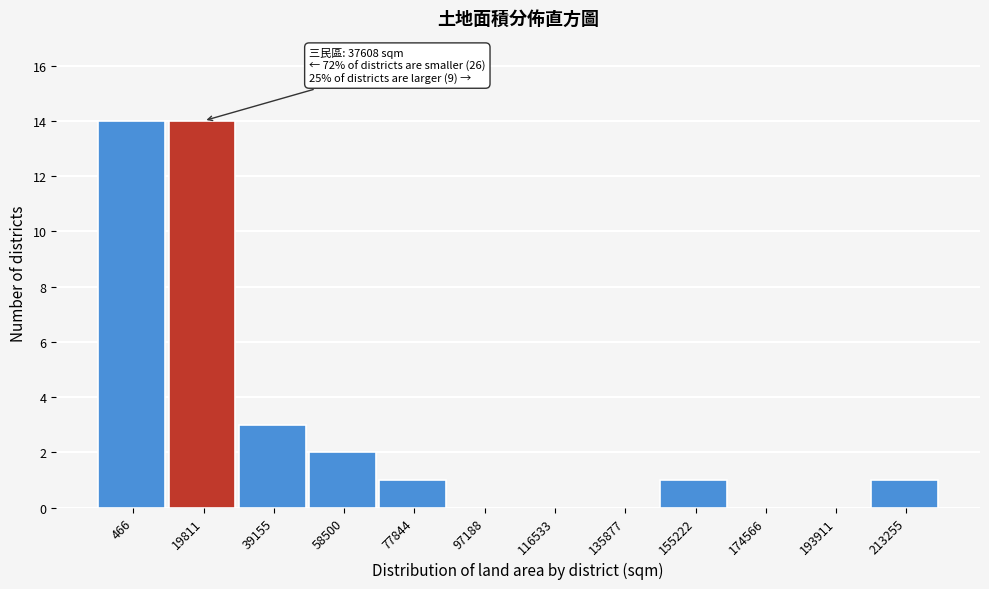

Reading left to right, list all the values displayed in this chart.

466=14	19811=14	39155=3	58500=2	77844=1	97188=0	116533=0	135877=0	155222=1	174566=0	193911=0	213255=1